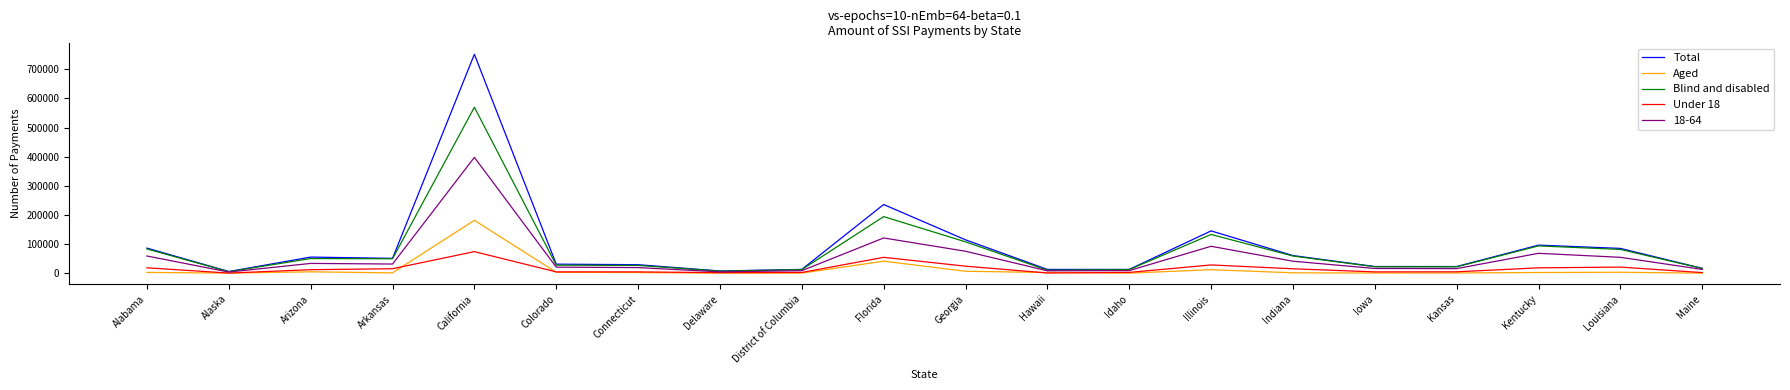

The value of Total at California is 751465. True or false?

True